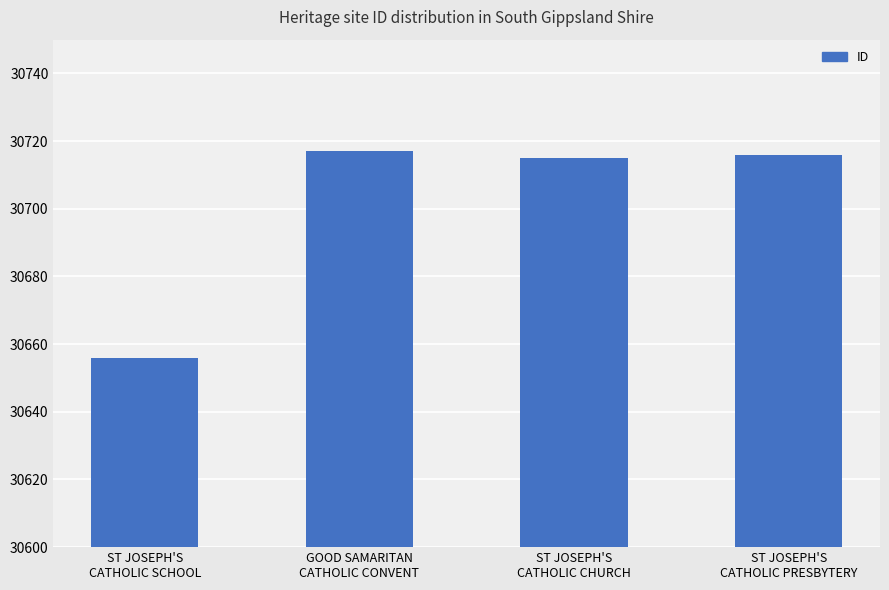

What is the minimum value shown in the chart?

30656